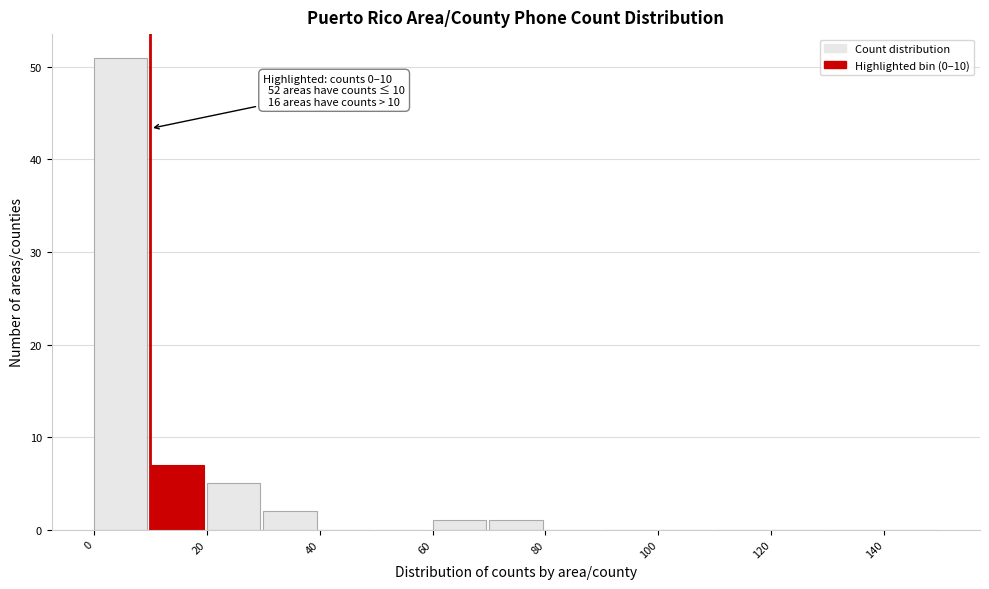

Which range on the x-axis has the tallest bar?

0 to 10